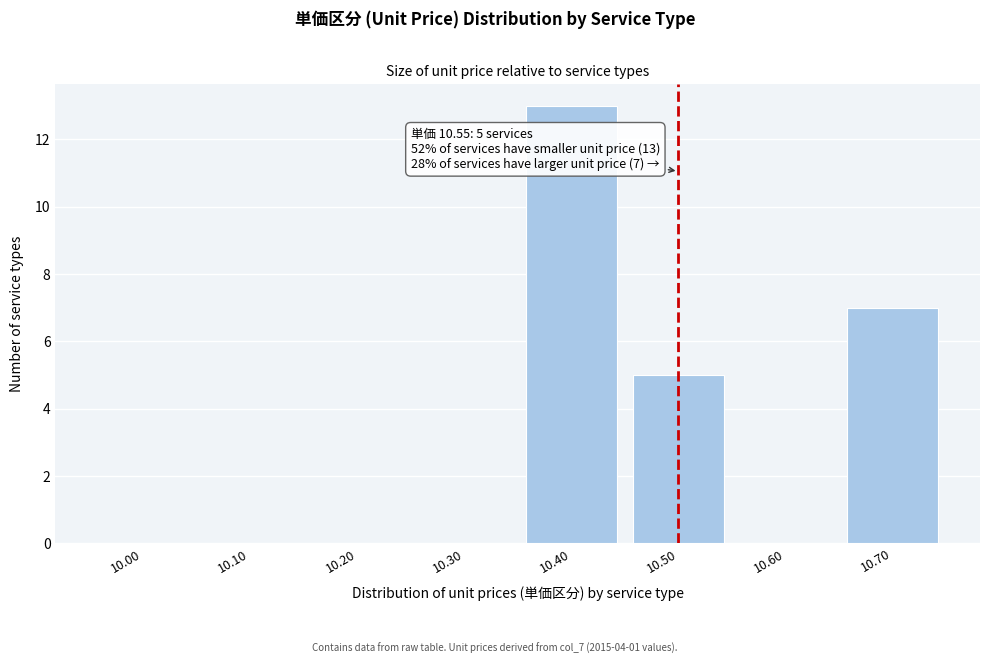

Reading left to right, list all the values displayed in this chart.

10.00=0	10.10=0	10.20=0	10.30=0	10.40=13	10.50=5	10.60=0	10.70=7